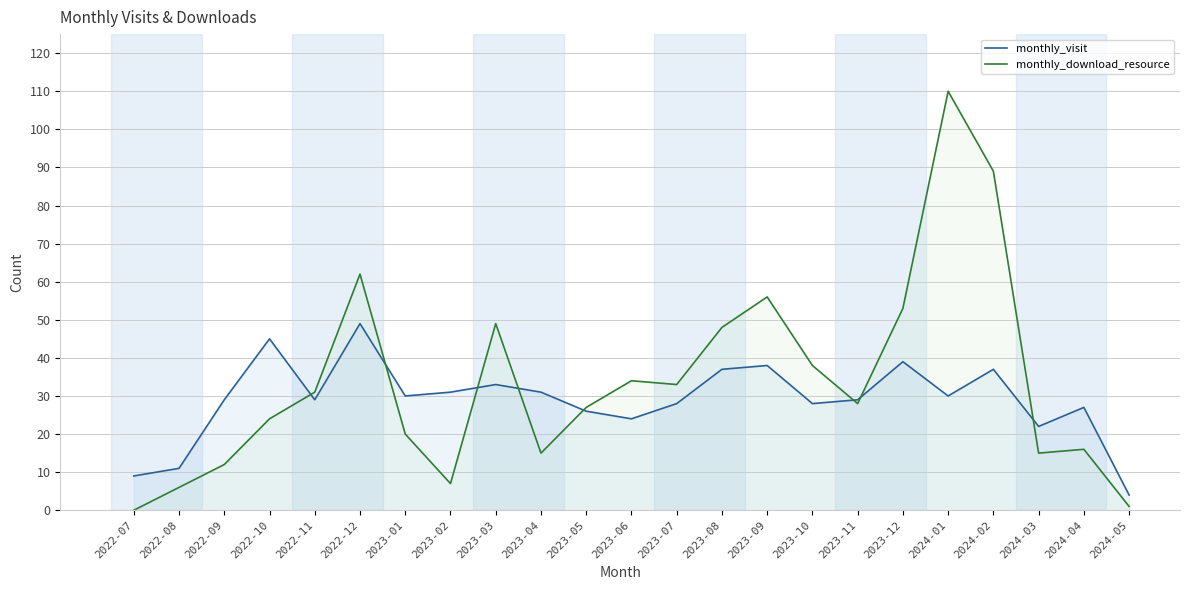

List the series in order of their peak value, highest first.

monthly_download_resource, monthly_visit